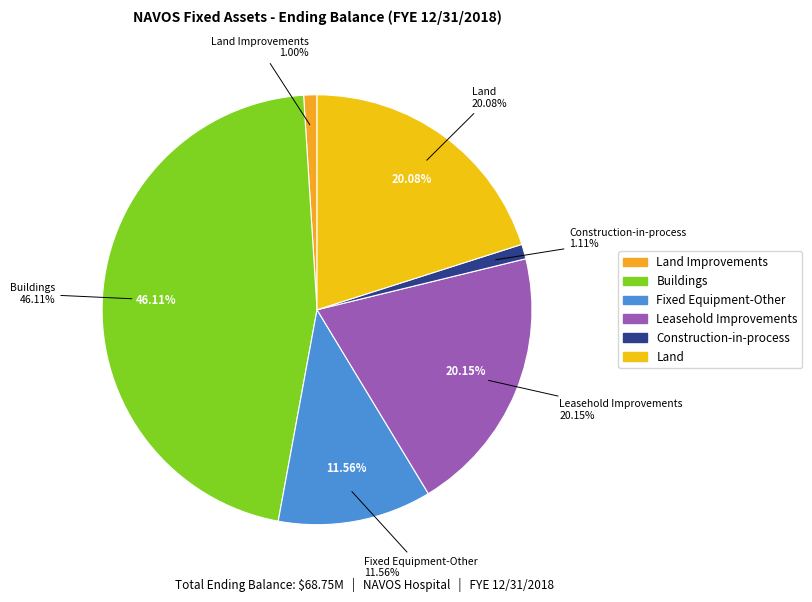

Is it true that Fixed Equipment-Other is 12% of the pie?

True